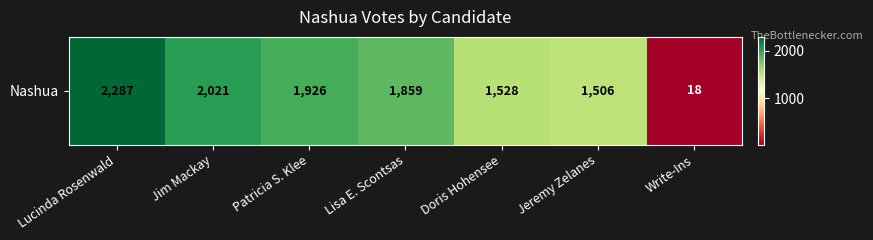

What is the greatest value displayed?

2287